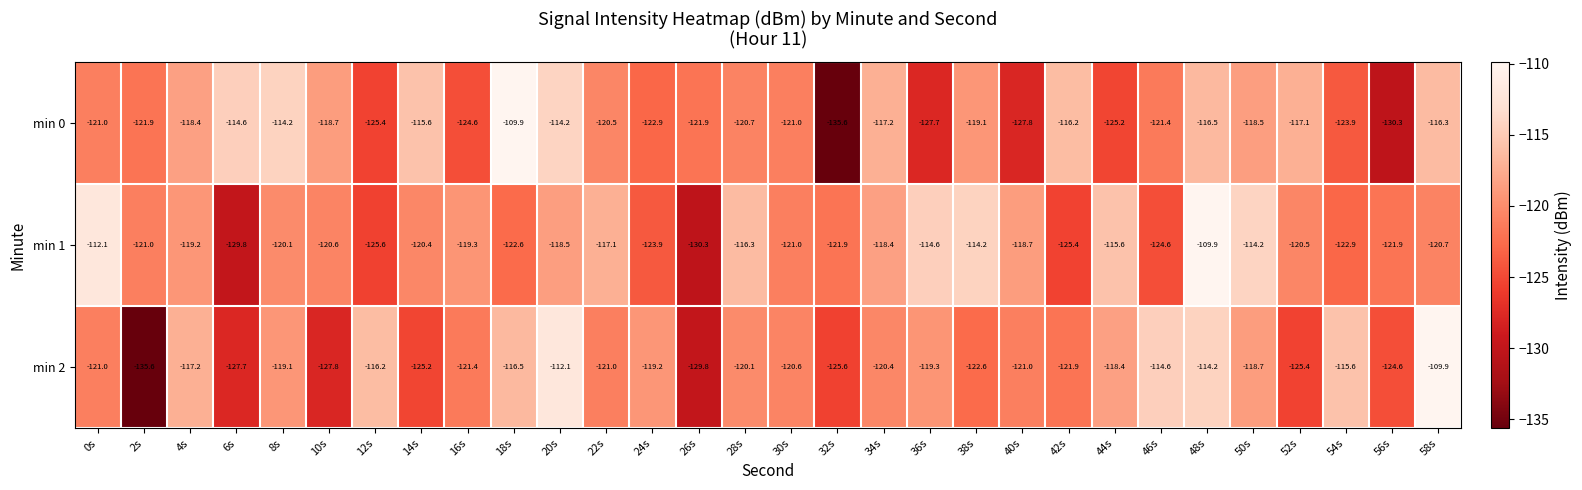

At 56s, list the series in order from smallest to largest.

min 0, min 2, min 1